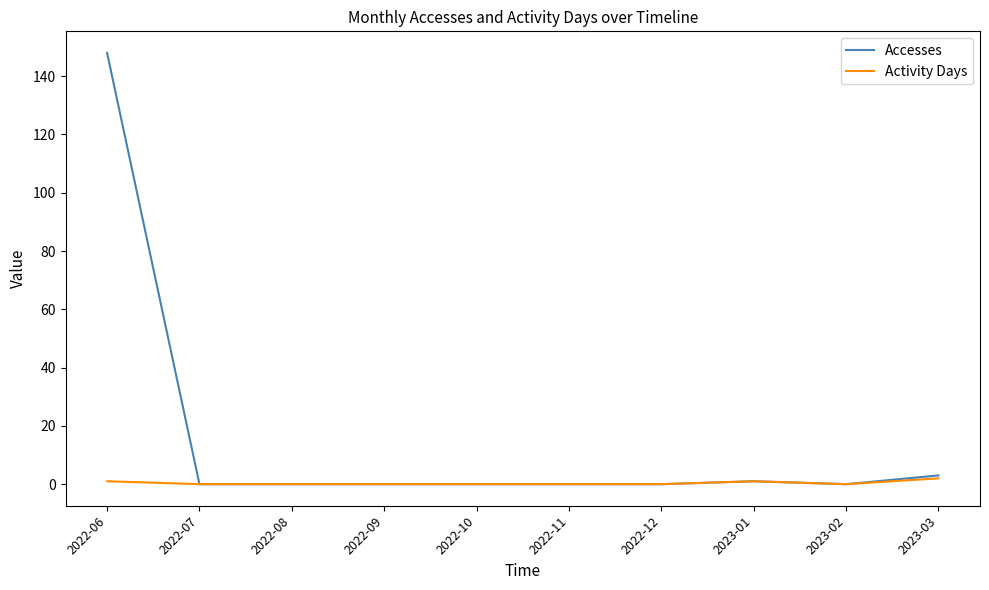

True or false: Activity Days has a value of 0 at 2022-10.

True